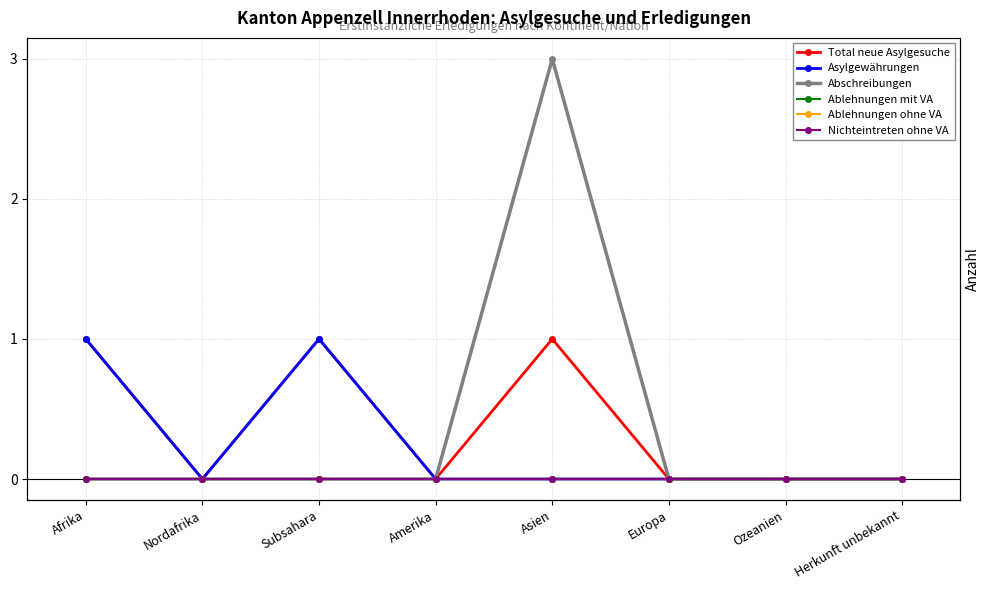

Which series has the widest spread of values?

Abschreibungen